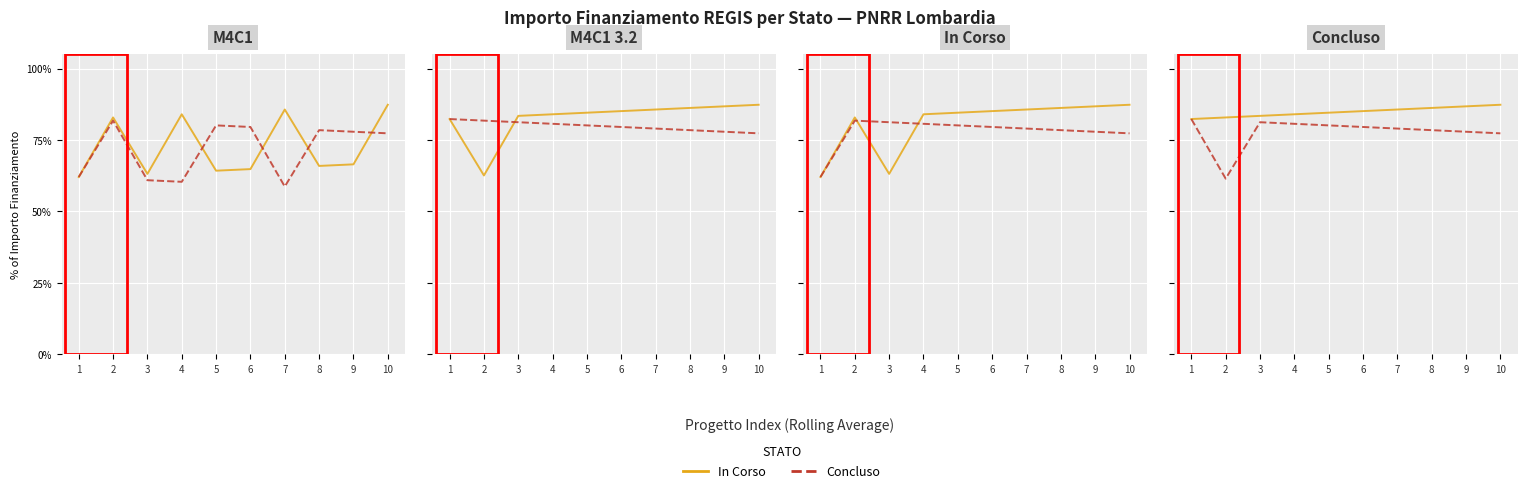

What is the difference between the second highest and minimum values in the Concluso series?

19.7